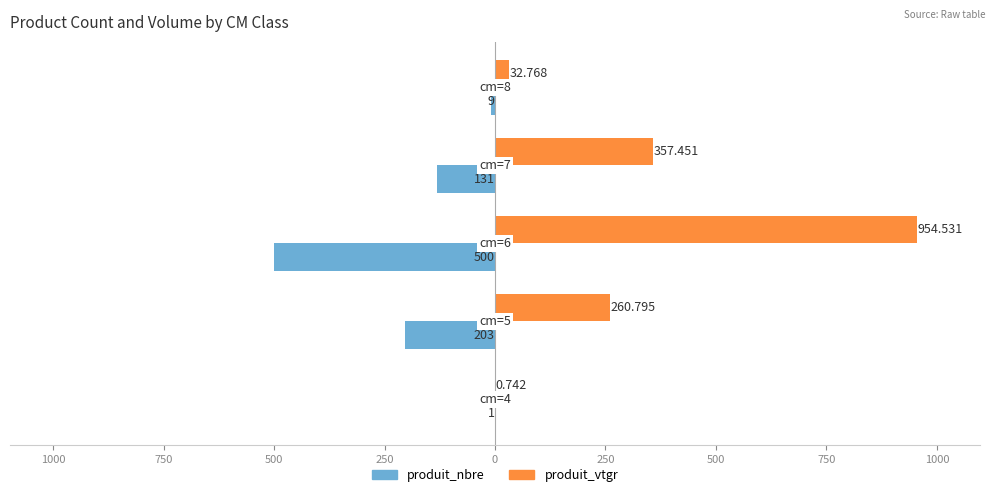

What are all the series names shown in the legend?

produit_nbre, produit_vtgr